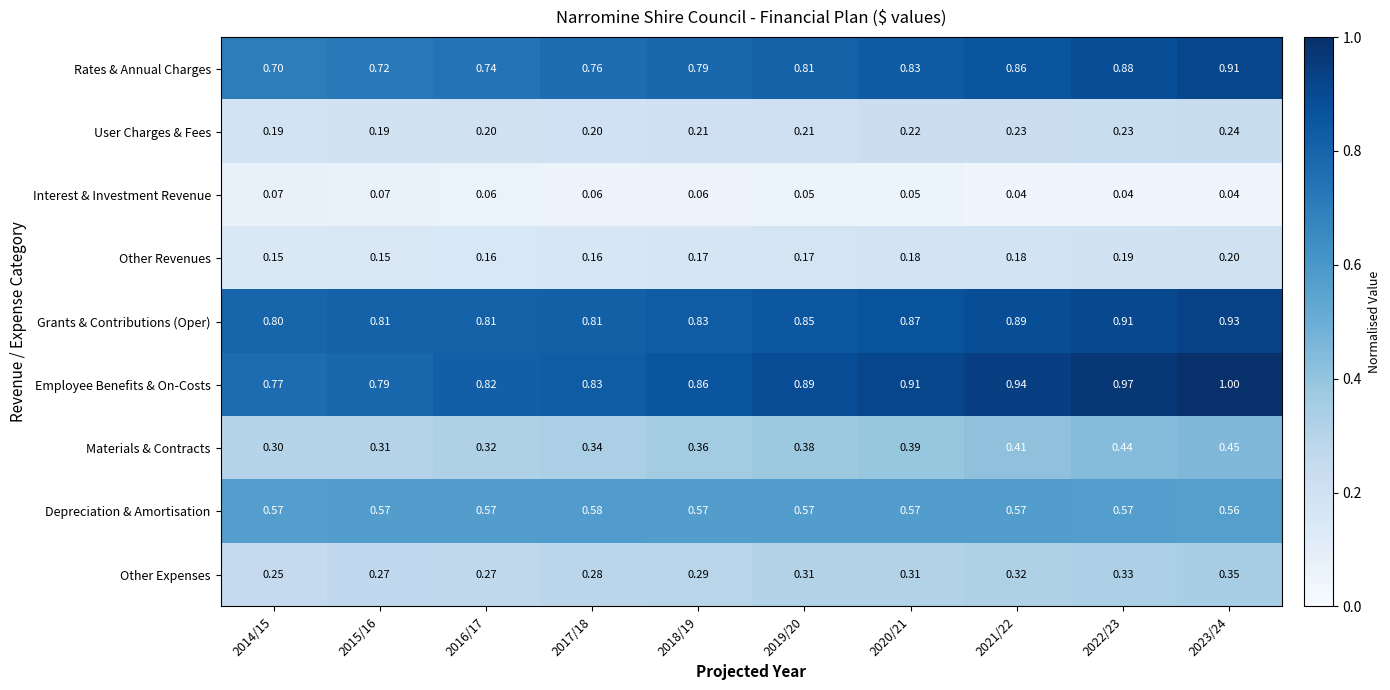

Which series has the largest range (max minus min)?

Employee Benefits & On-Costs